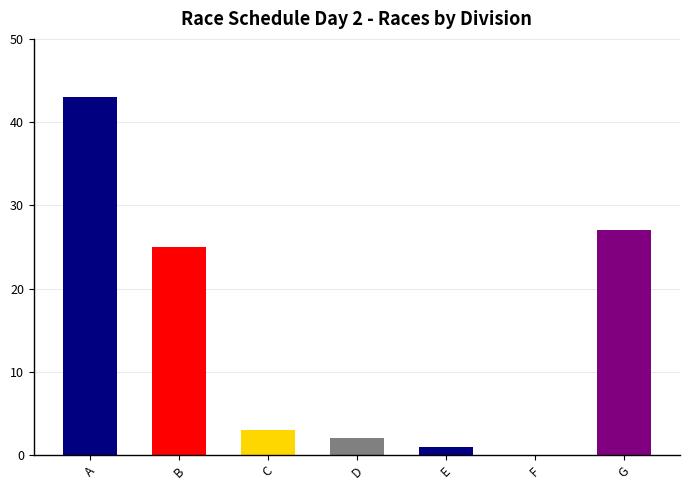

Approximately how many times larger is the value at B compared to G?

0.9